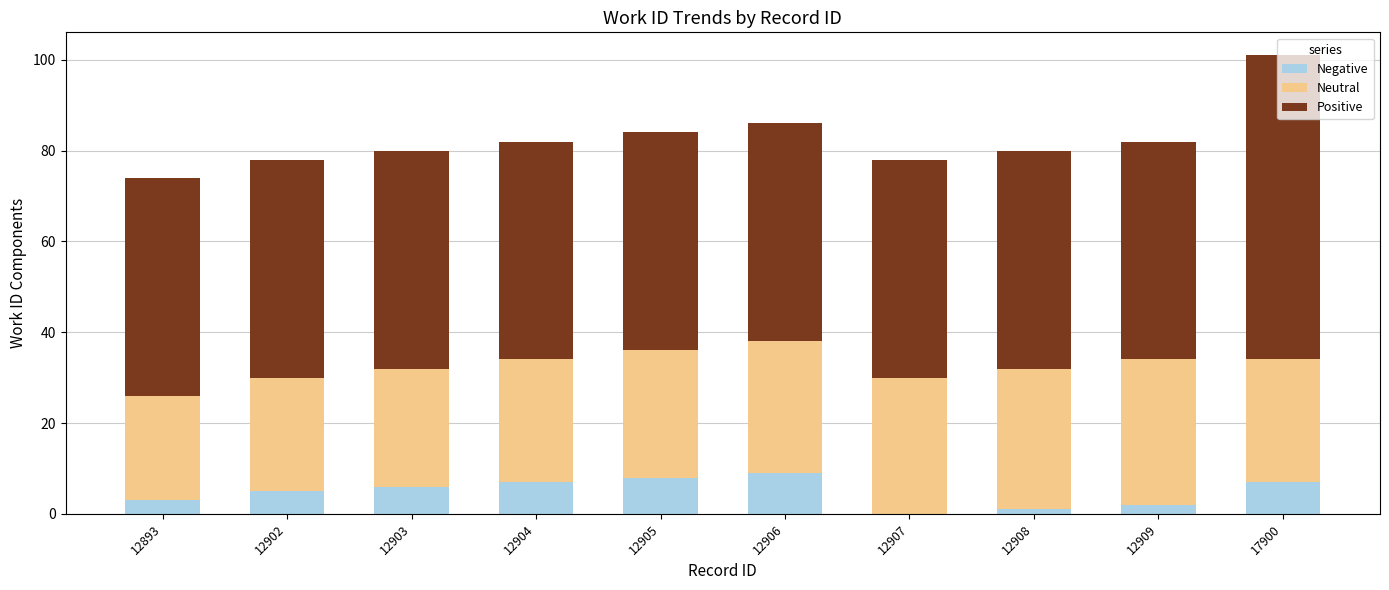

What is the total value across all series at 12905?

84